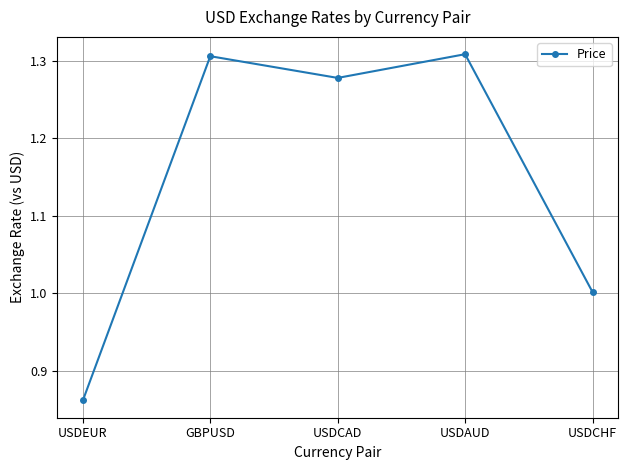

How many interior local peaks (higher than both neighbors) does the data have?

2